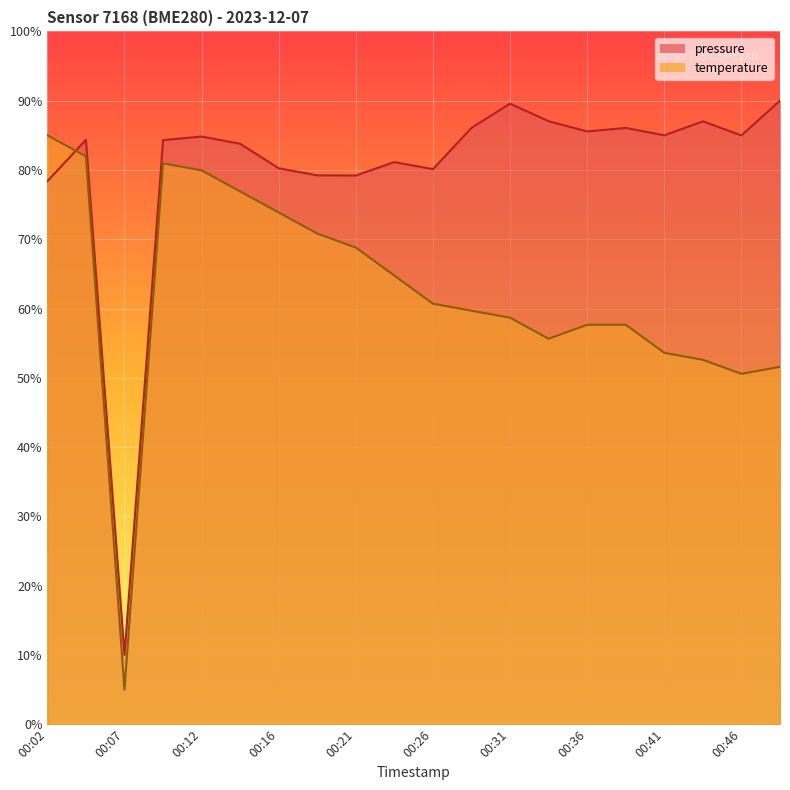

Is it true that temperature equals 0.6 at 00:29?

True